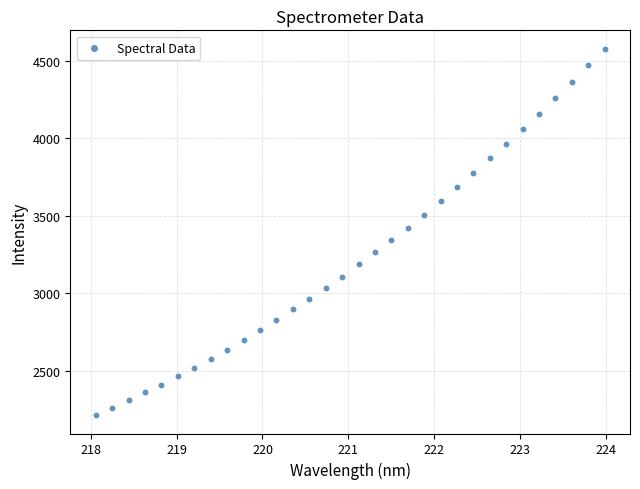

What is the range of Y values (max minus min)?

2366.7